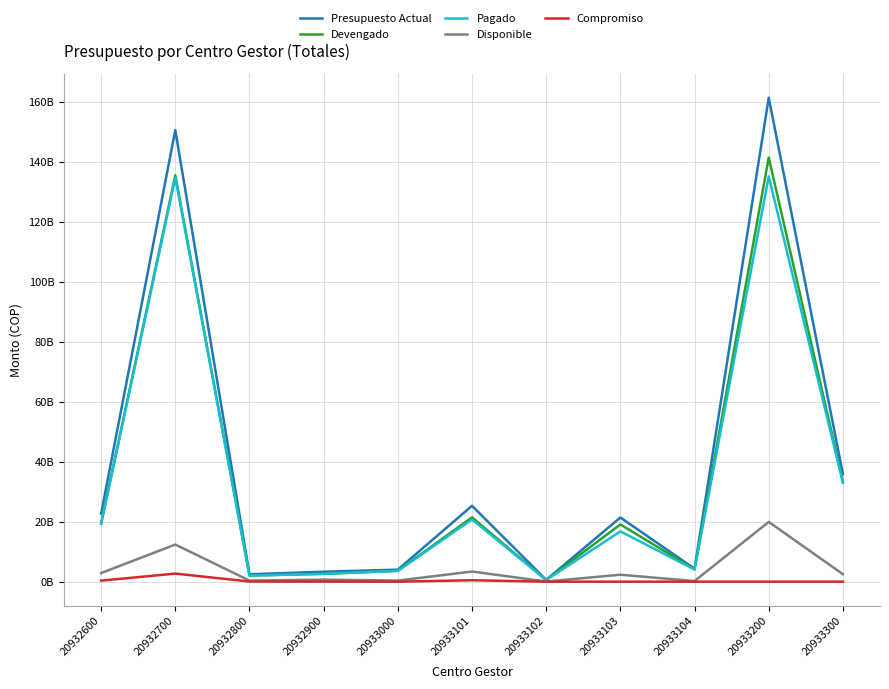

Does the chart have visible grid lines?

Yes